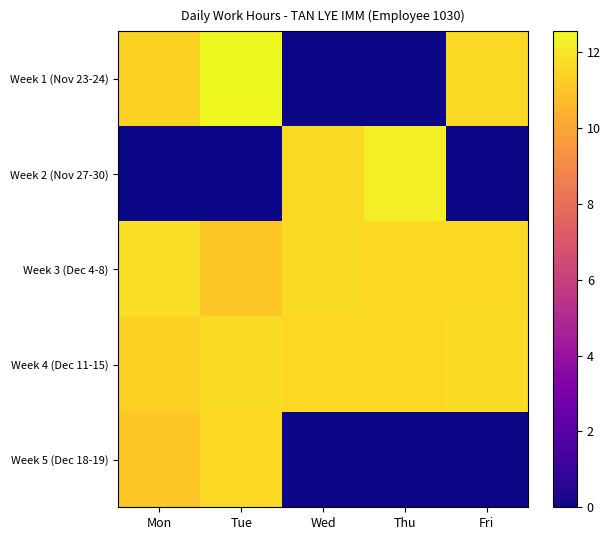

At which category does the chart reach its peak across all series?

Tue